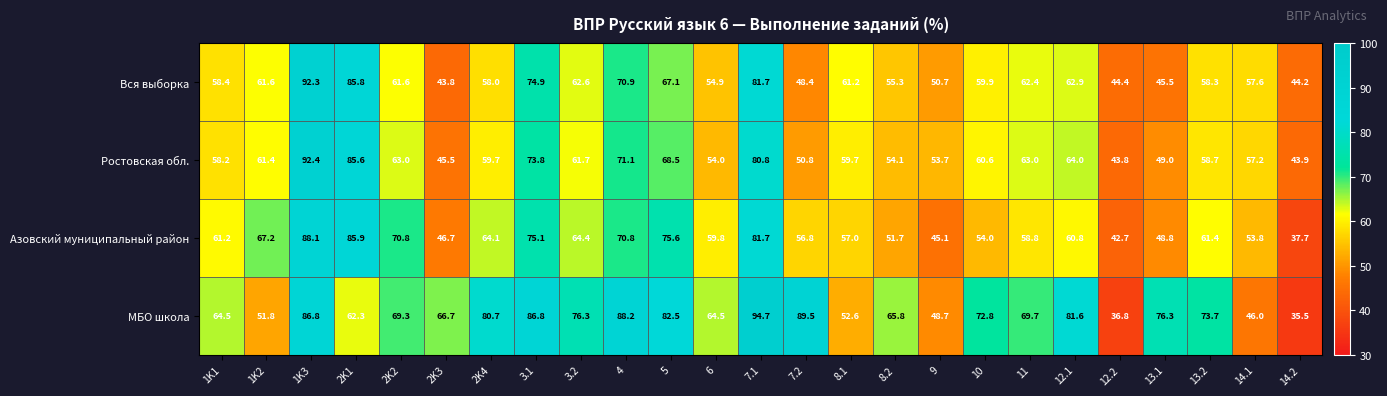

What is the spread (max minus min) of values at 11?

10.9